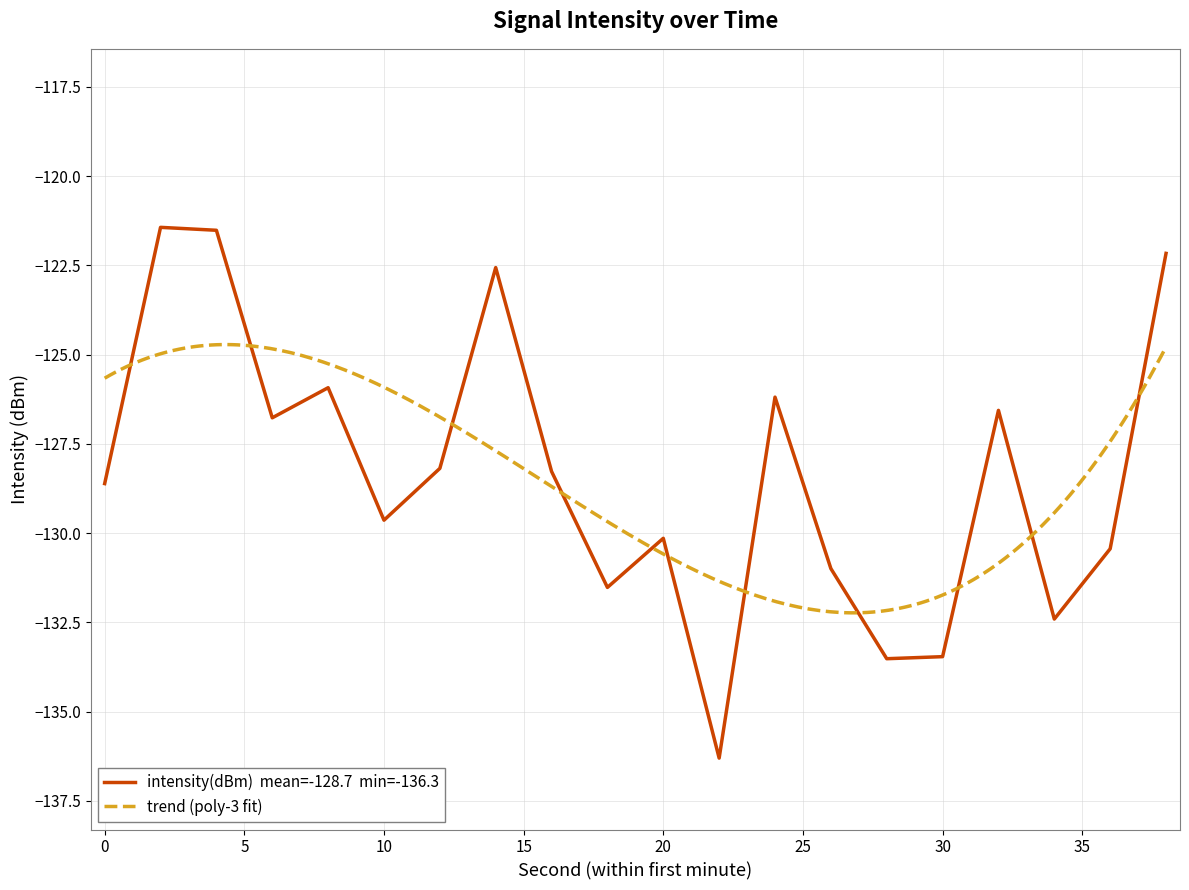

Rank the categories by value from highest to lowest.

2, 4, 38, 14, 8, 24, 32, 6, 12, 16, 0, 10, 20, 36, 26, 18, 34, 30, 28, 22